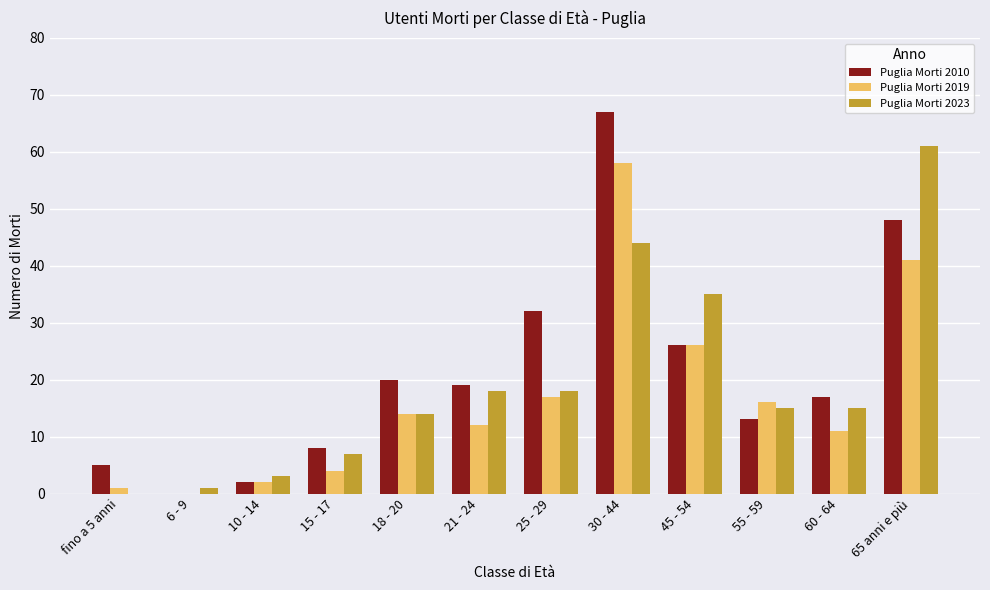

At which label is Puglia Morti 2019 closest to 29?

45 - 54